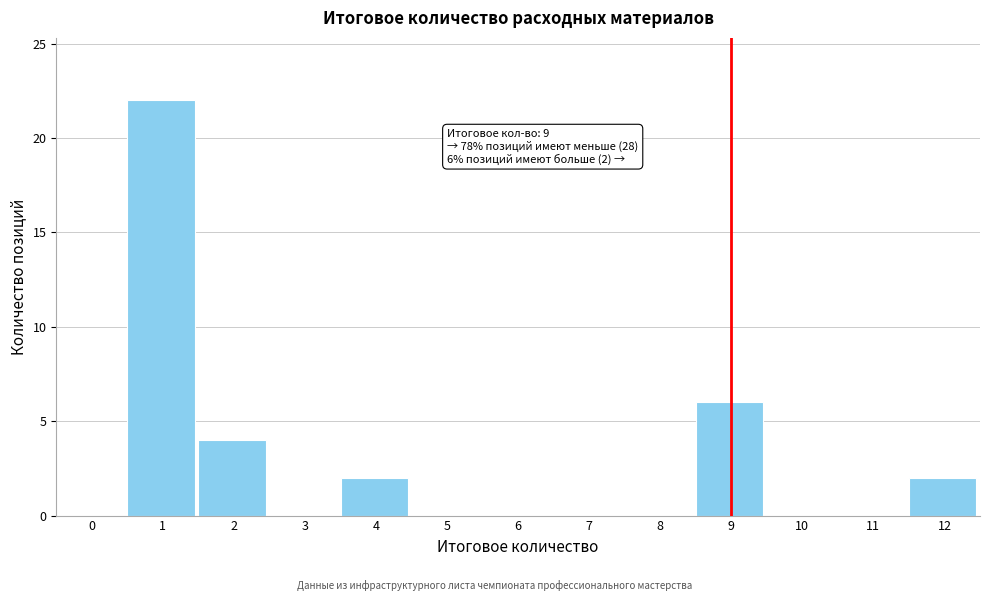

Reading left to right, transcribe all the data shown in this chart.

0=0	1=22	2=4	3=0	4=2	5=0	6=0	7=0	8=0	9=6	10=0	11=0	12=2